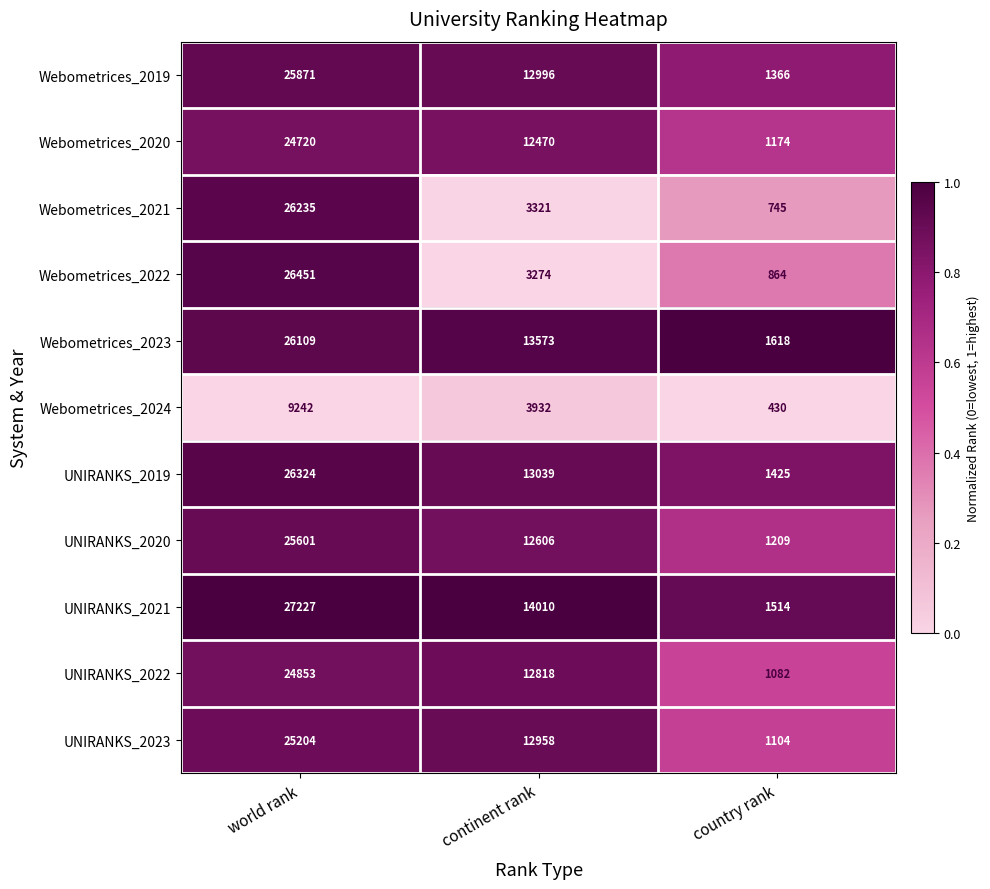

What is the maximum value shown in the chart?

27227